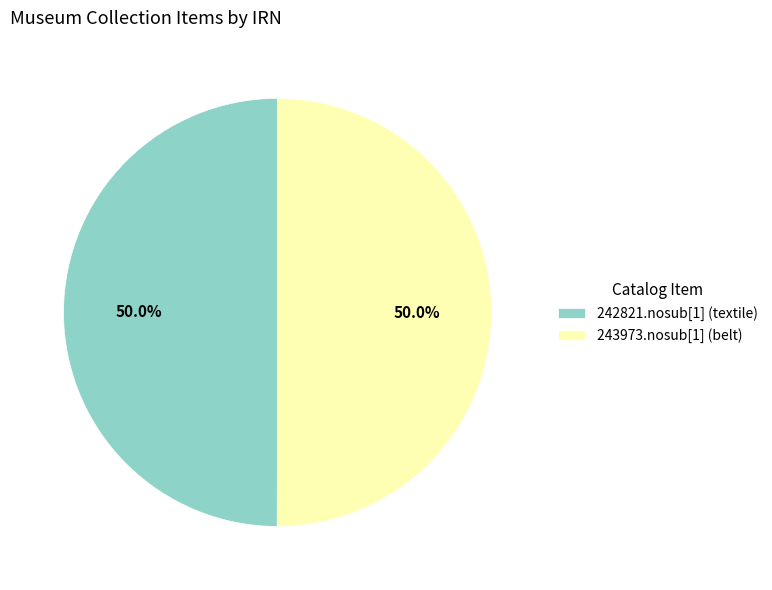

How many slices are in this pie chart?

2